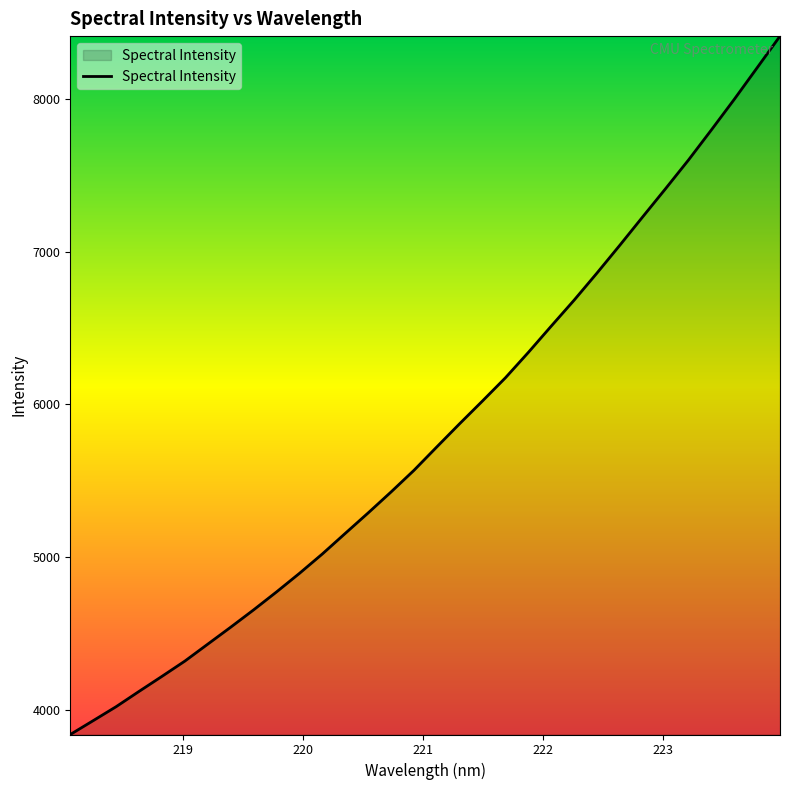

What is the smallest value displayed?

3836.7